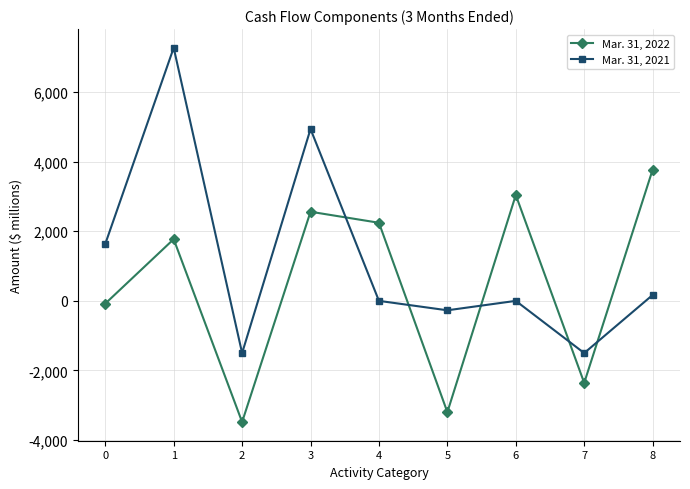

Which series has the widest spread of values?

Mar. 31, 2021